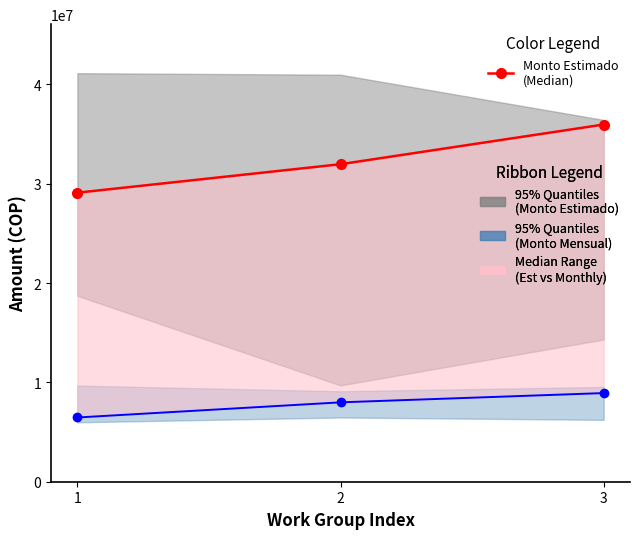

Does the chart have visible grid lines?

No